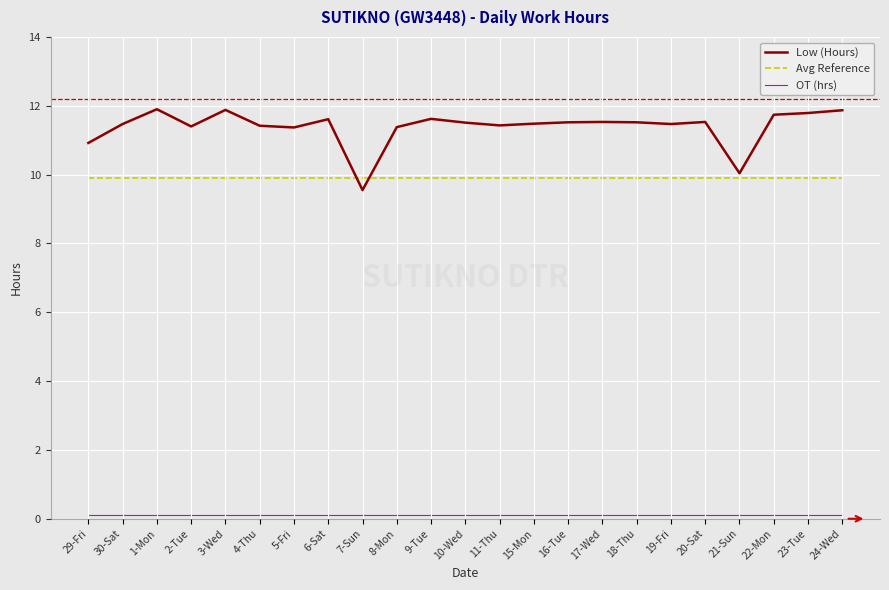

Which series has the largest total across all categories?

Low (Hours)